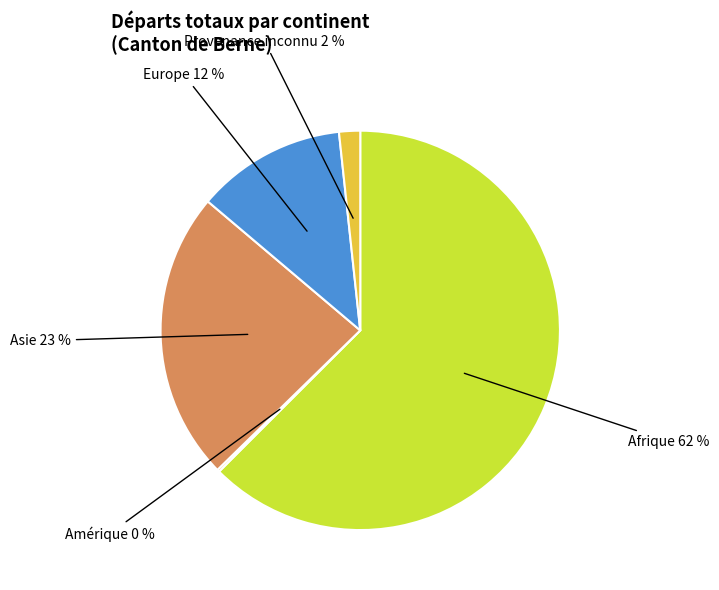

Between Provenance inconnu 2 % and Asie 23 %, which is larger?

Asie 23 %